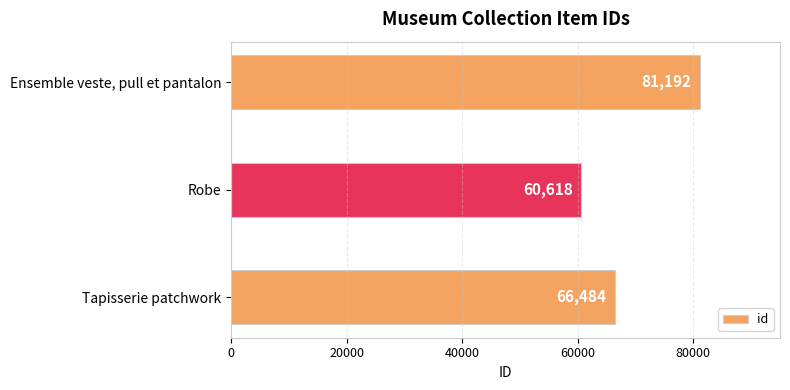

Does the chart contain any negative values?

No